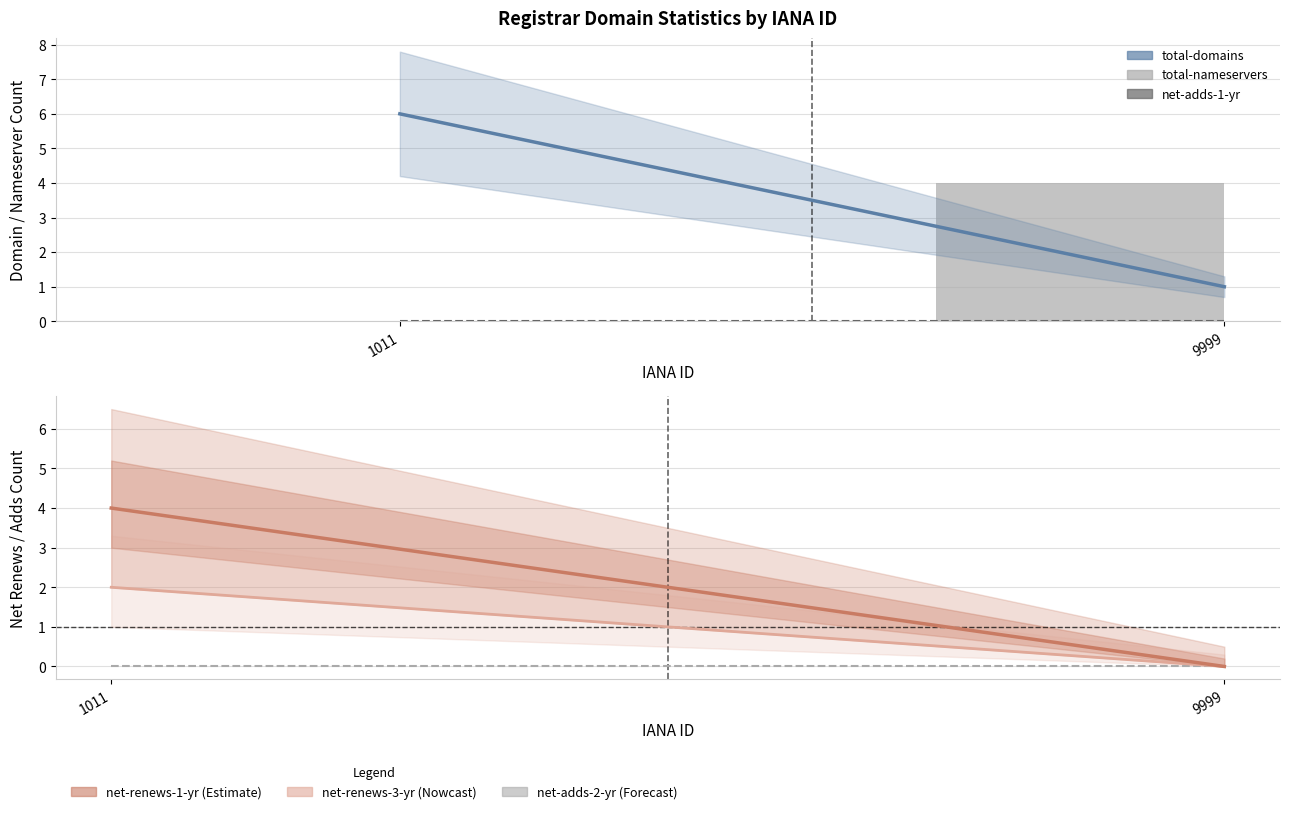

Which category has the lowest value in the net-adds-2-yr series?

1011